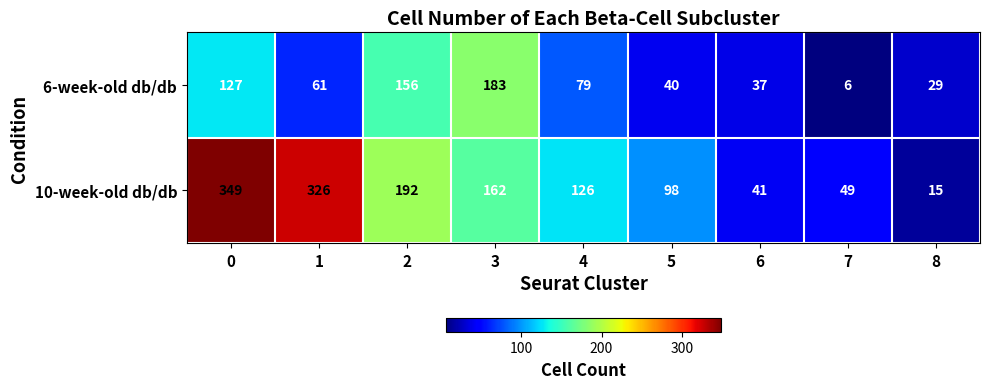

How many values in the 6-week-old db/db series are below 61?

4